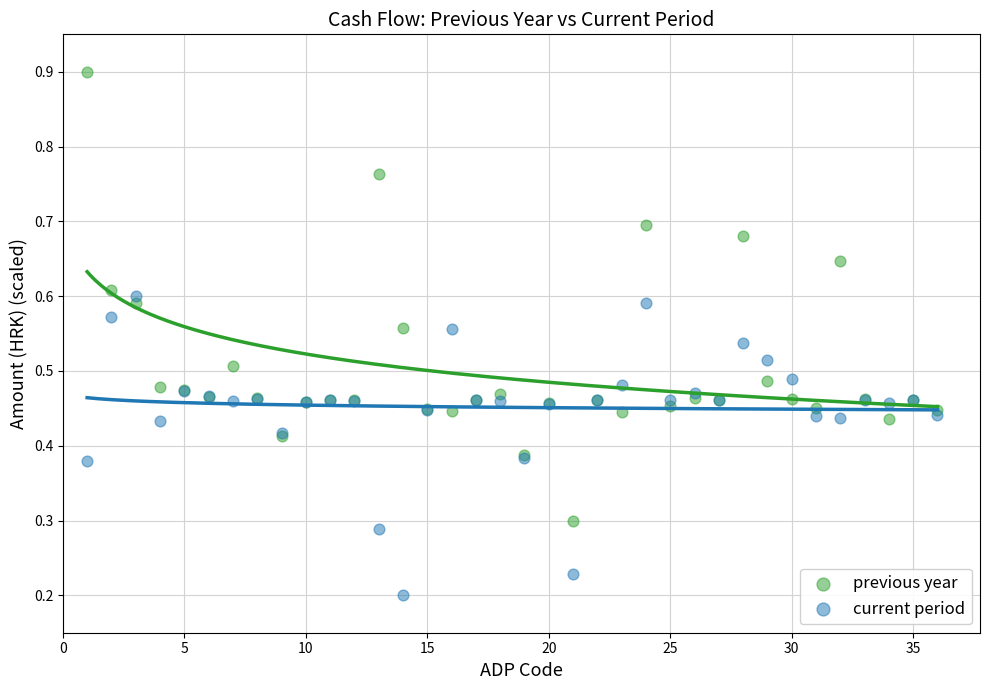

Which series reaches the maximum Y coordinate?

previous year